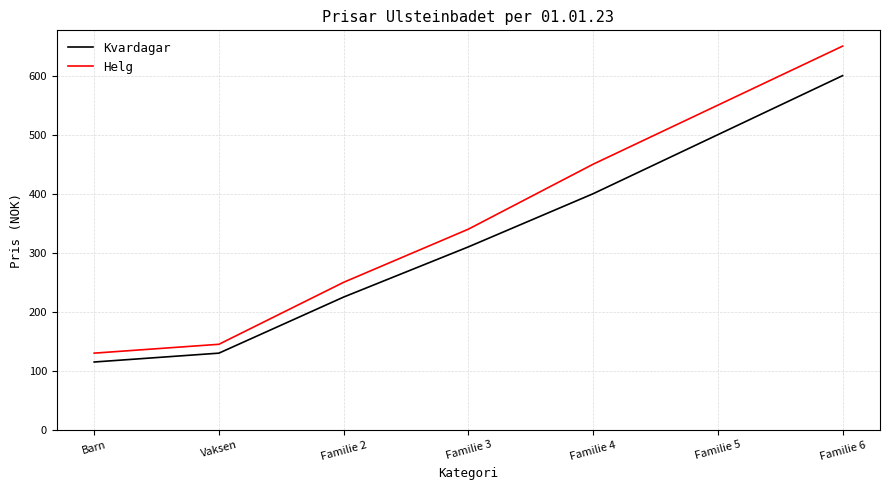

What is the sum of the Kvardagar values at Vaksen and Familie 4?

530